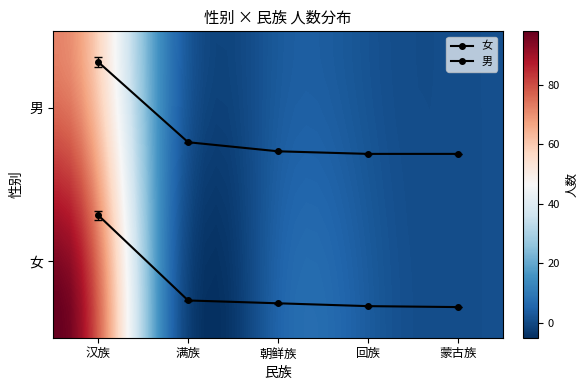

Which category has the lowest value in the 男 series?

回族